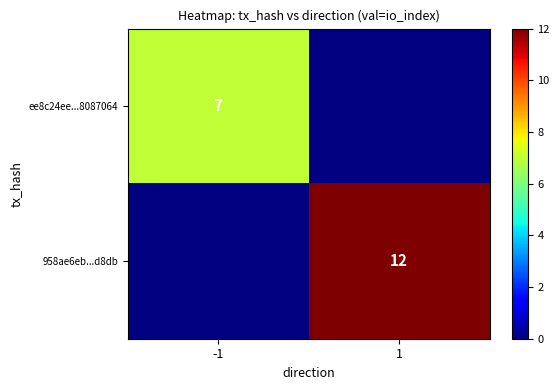

At how many categories does at least one series exceed 8?

1